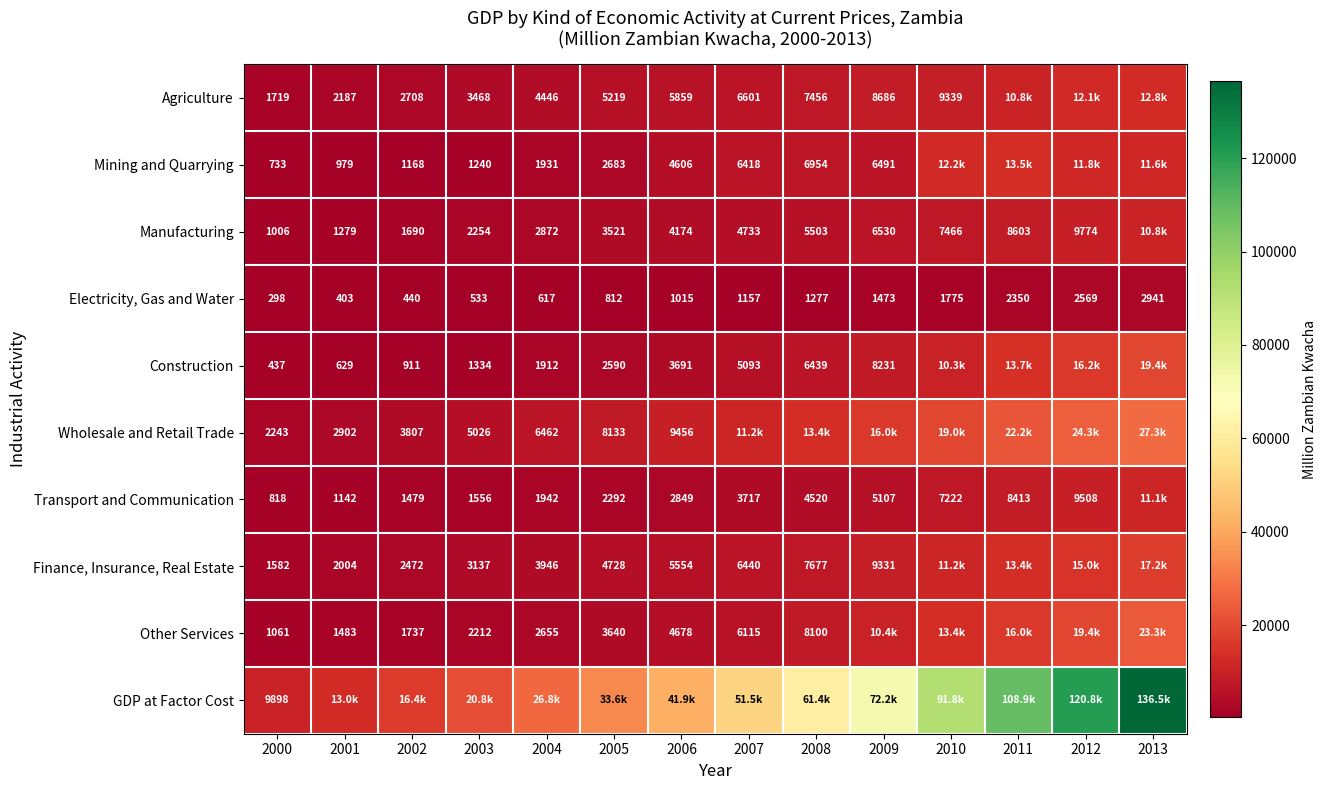

At 2000, list the series in order from largest to smallest.

GDP at Factor Cost, Wholesale and Retail Trade, Agriculture, Finance, Insurance, Real Estate, Other Services, Manufacturing, Transport and Communication, Mining and Quarrying, Construction, Electricity, Gas and Water